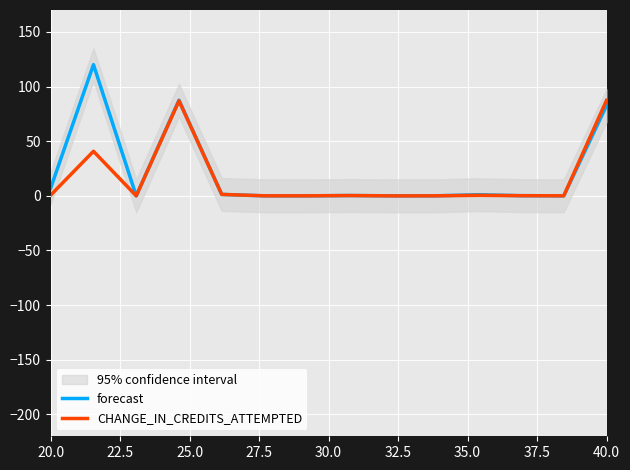

What is the maximum value for CHANGE_IN_CREDITS_ATTEMPTED?

87.3